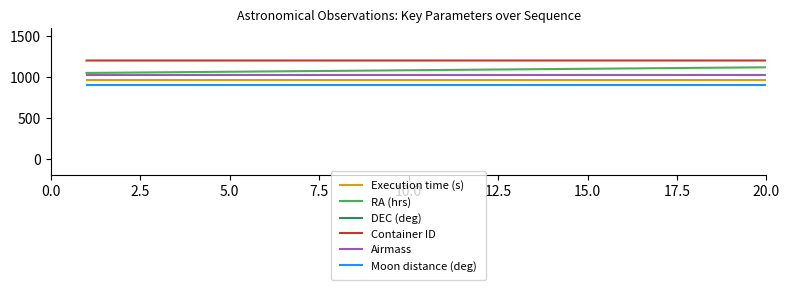

What is the sum of all Airmass values?

20400.0